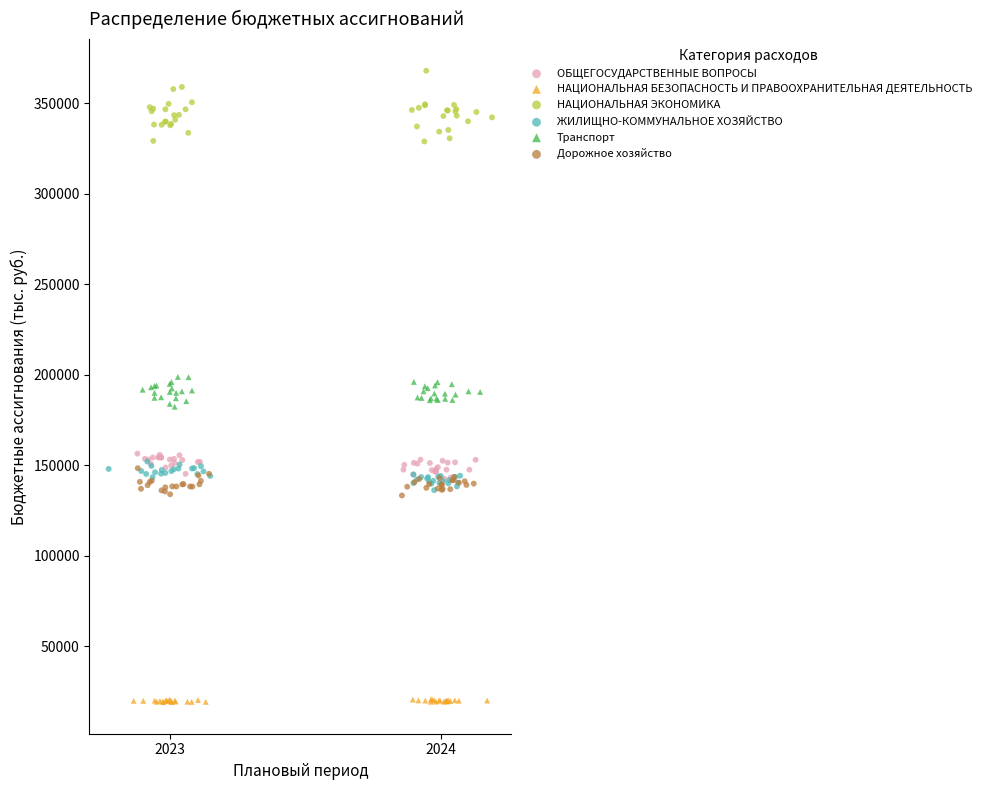

What are all the series names shown in the legend?

ОБЩЕГОСУДАРСТВЕННЫЕ ВОПРОСЫ, НАЦИОНАЛЬНАЯ БЕЗОПАСНОСТЬ И ПРАВООХРАНИТЕЛЬНАЯ ДЕЯТЕЛЬНОСТЬ, НАЦИОНАЛЬНАЯ ЭКОНОМИКА, ЖИЛИЩНО-КОММУНАЛЬНОЕ ХОЗЯЙСТВО, Транспорт, Дорожное хозяйство